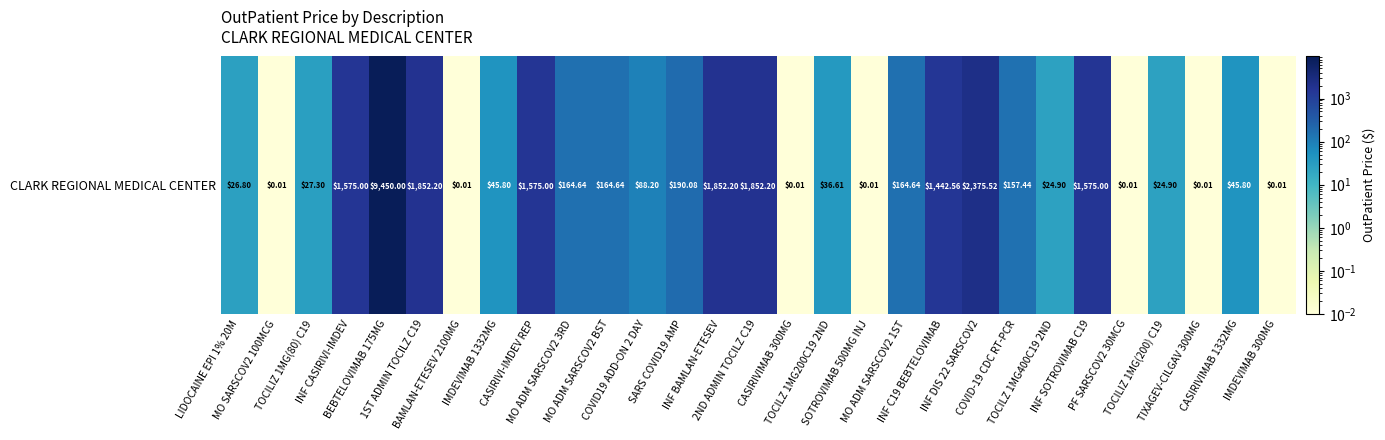

What value does the data have at MO ADM SARSCOV2 1ST?

164.6